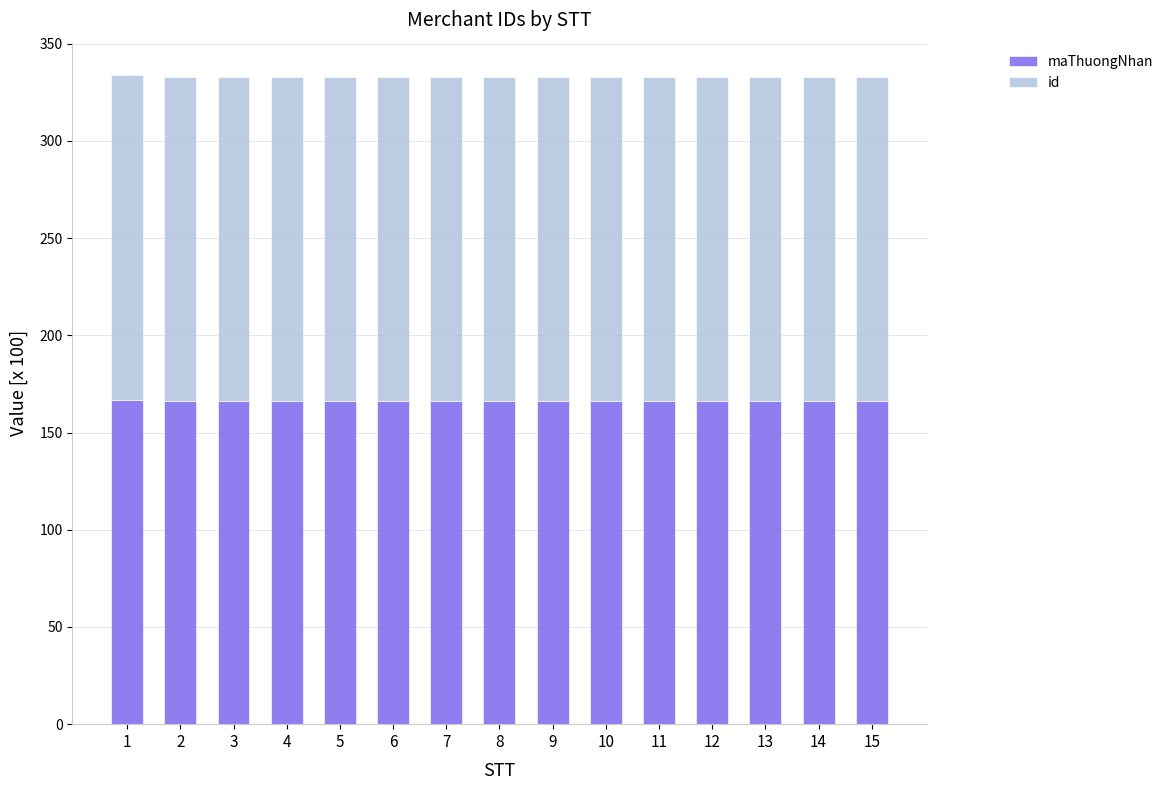

How many bars are there in total?

15